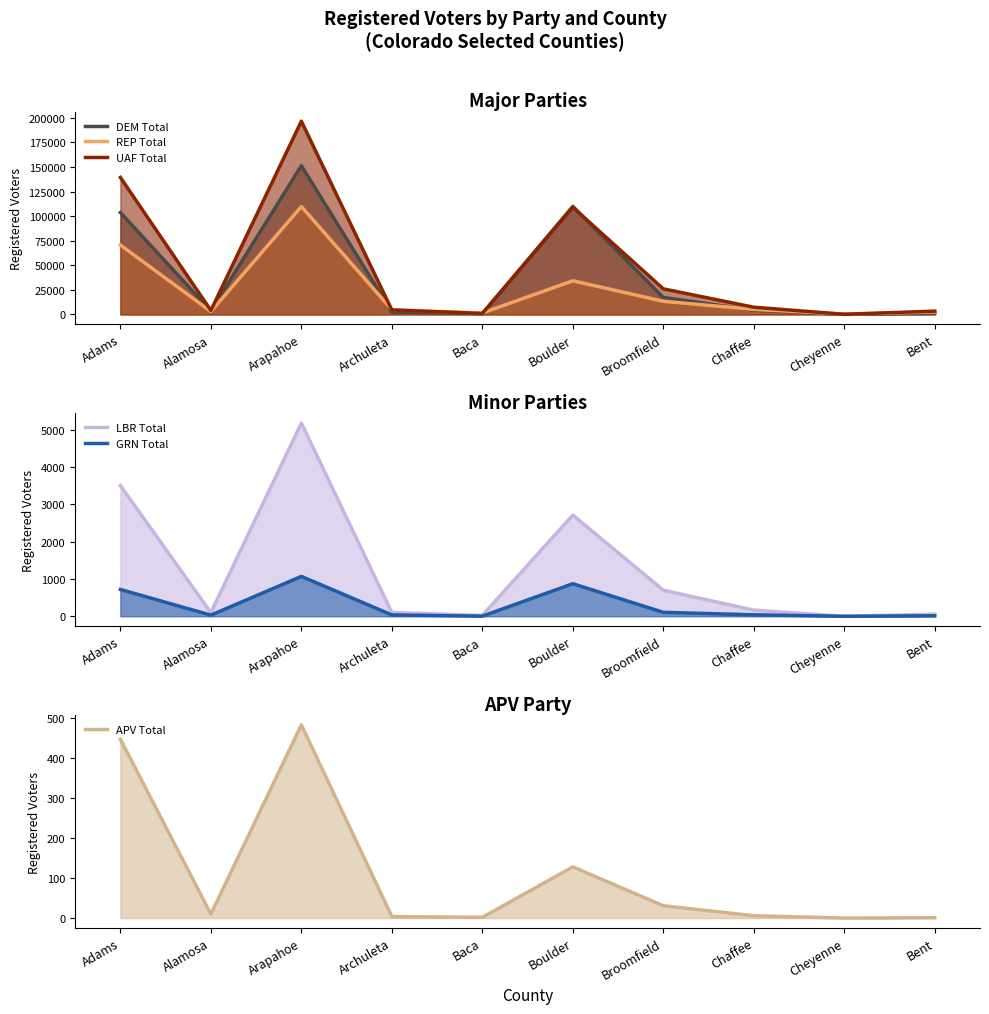

List the labels in order of GRN Total value, largest first.

Arapahoe, Boulder, Adams, Broomfield, Chaffee, Archuleta, Alamosa, Bent, Baca, Cheyenne